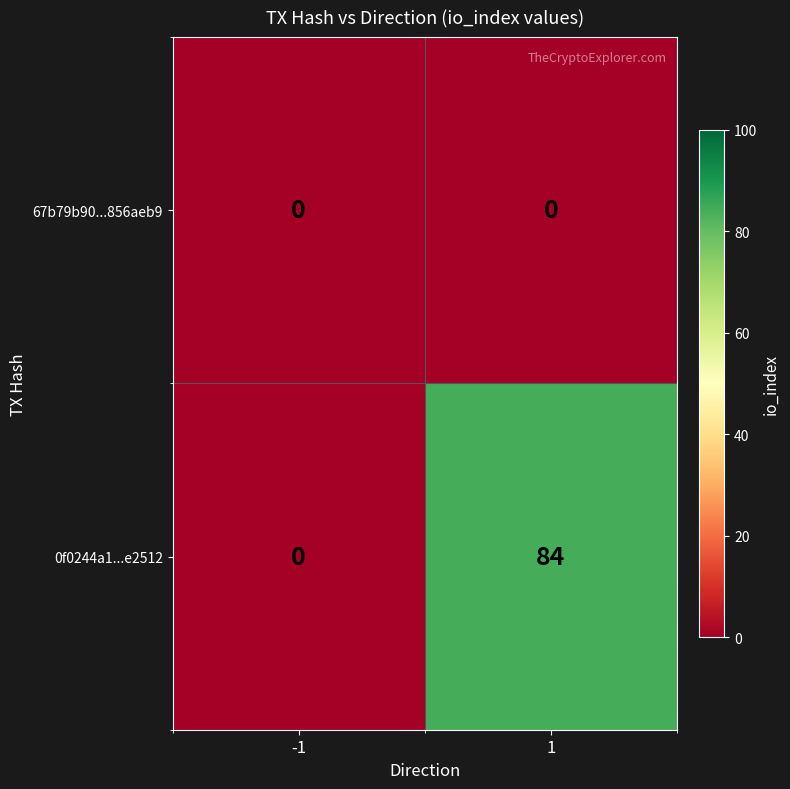

What is the maximum value shown in the chart?

84